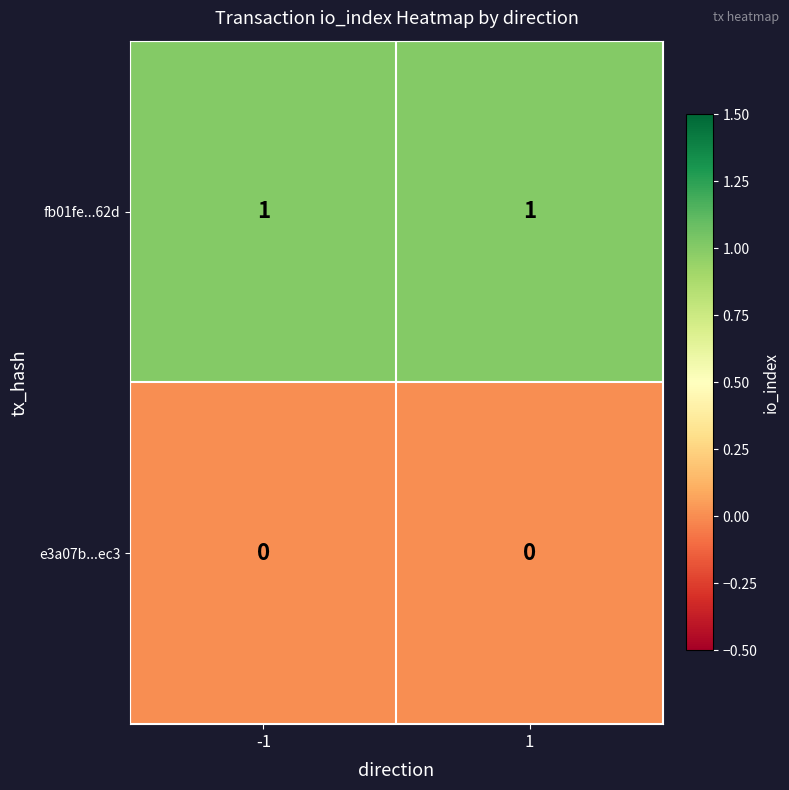

Reading right to left, transcribe all the data shown in this chart.

fb01fe...62d: 1	1
e3a07b...ec3: 0	0